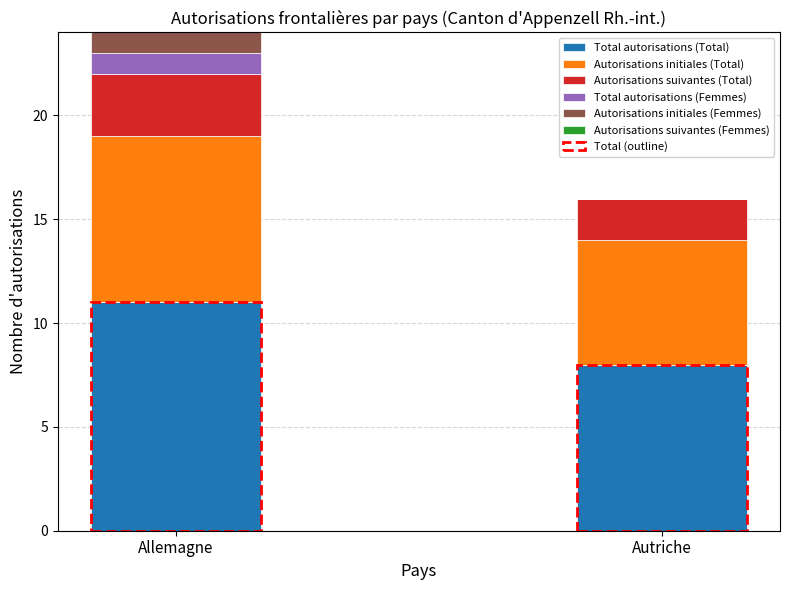

What is the label of the 1st bar from the left?

Allemagne